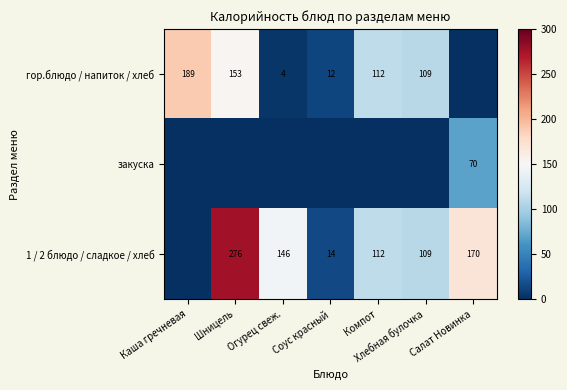

What is the sum of the 1 / 2 блюдо / сладкое / хлеб values at Огурец свеж. and Соус красный?

160